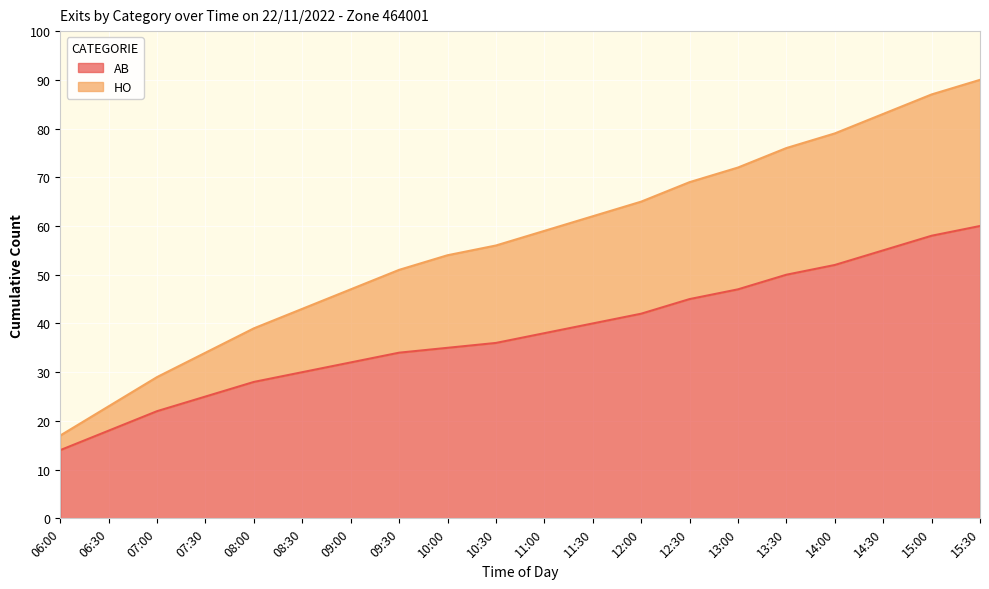

Reading right to left, extract all data points from this chart.

AB: 15:30=60	15:00=58	14:30=55	14:00=52	13:30=50	13:00=47	12:30=45	12:00=42	11:30=40	11:00=38	10:30=36	10:00=35	09:30=34	09:00=32	08:30=30	08:00=28	07:30=25	07:00=22	06:30=18	06:00=14
HO: 15:30=90	15:00=87	14:30=83	14:00=79	13:30=76	13:00=72	12:30=69	12:00=65	11:30=62	11:00=59	10:30=56	10:00=54	09:30=51	09:00=47	08:30=43	08:00=39	07:30=34	07:00=29	06:30=23	06:00=17